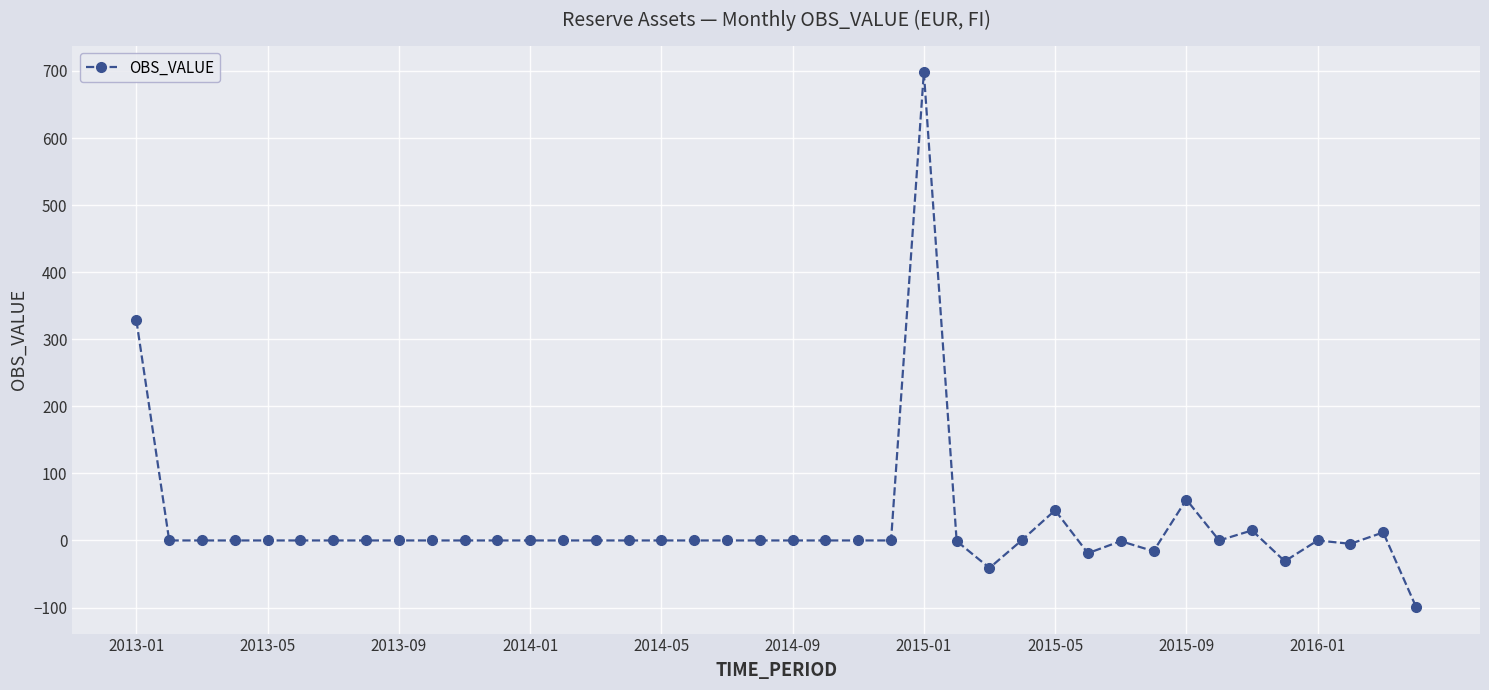

What is the value of the 36th point from the left?

-31